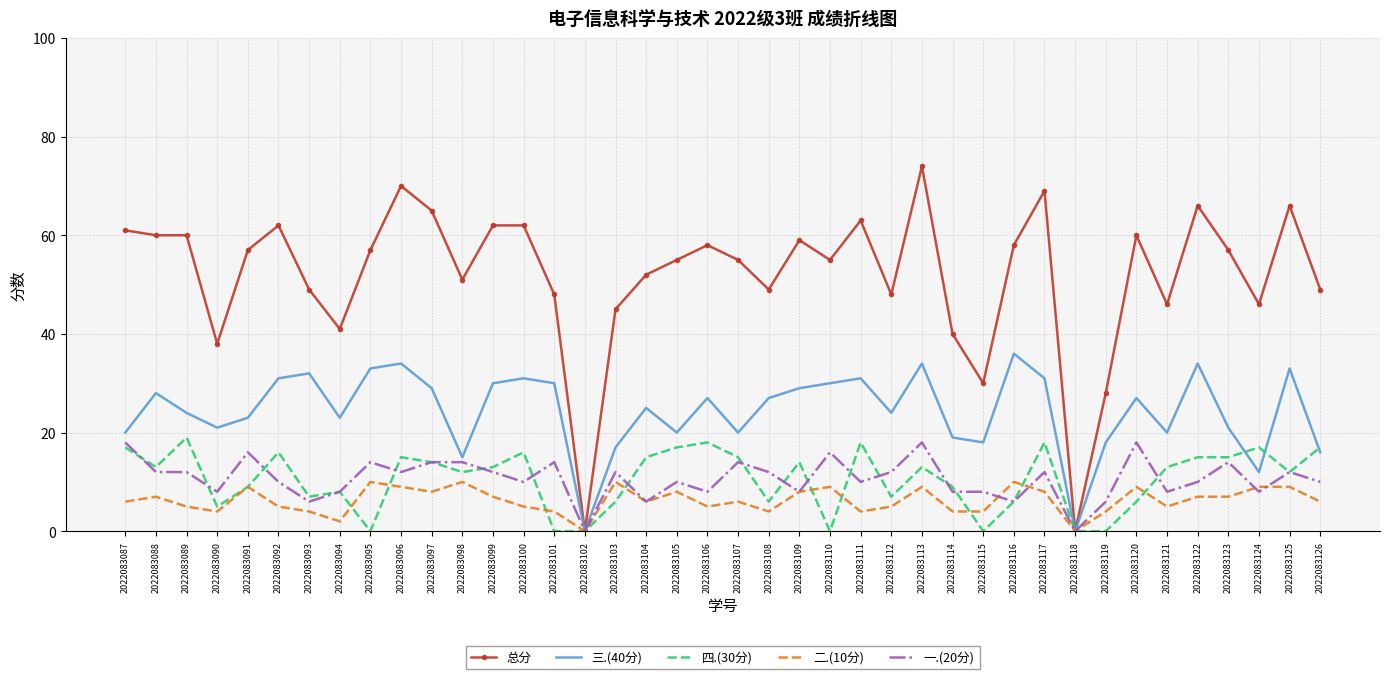

Which series has the largest total across all categories?

总分